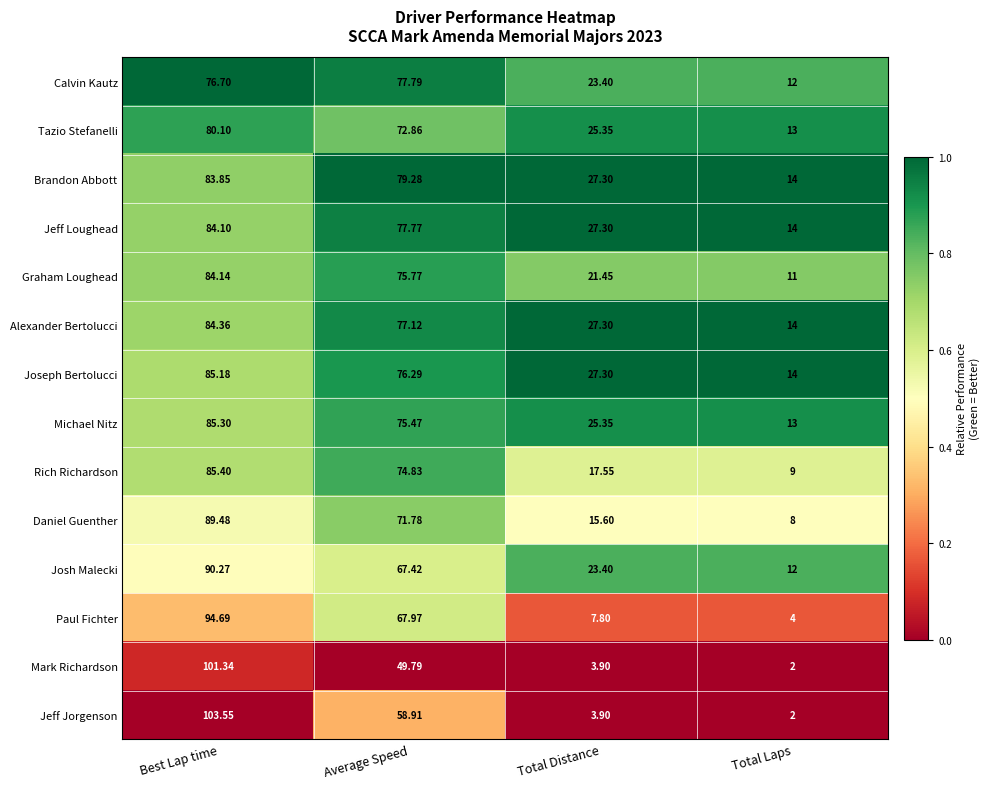

At which label does Michael Nitz first exceed 75?

Best Lap time